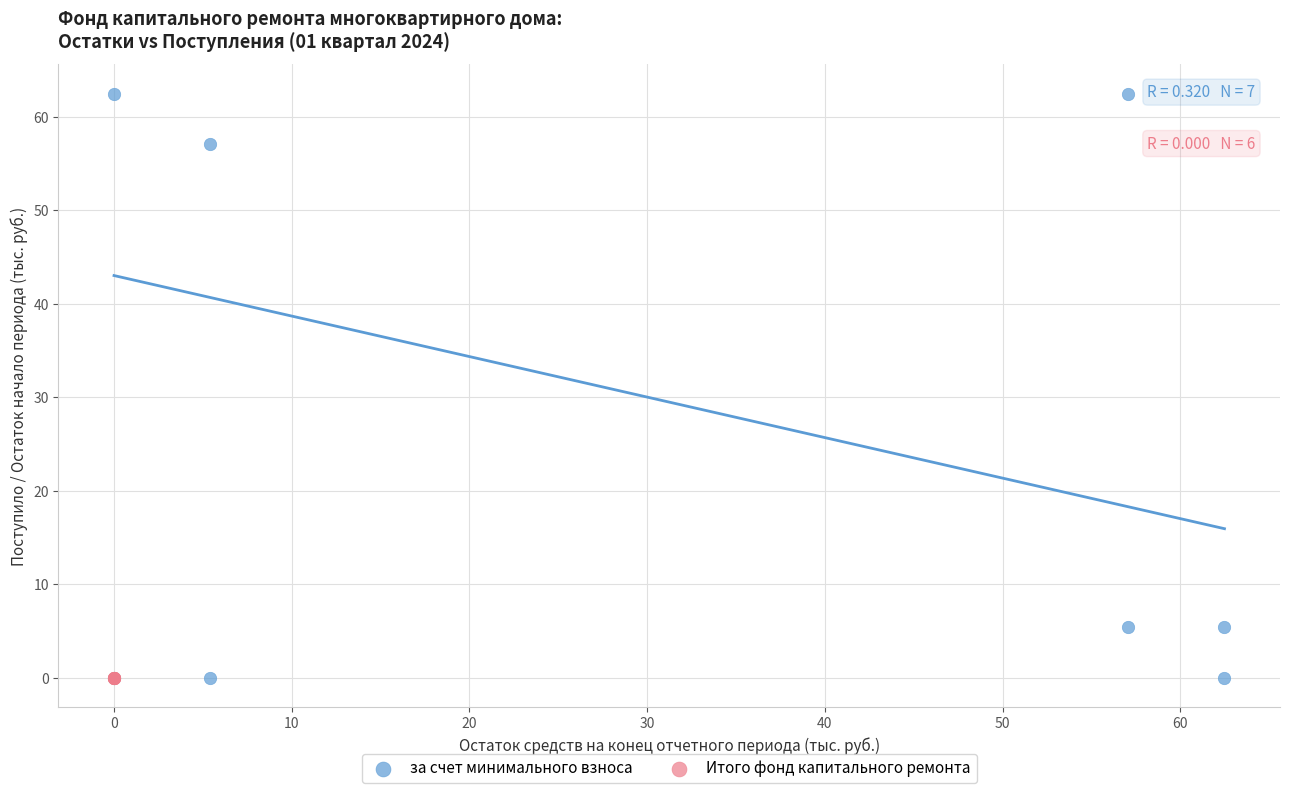

Which series contains the highest Y value?

за счет минимального взноса